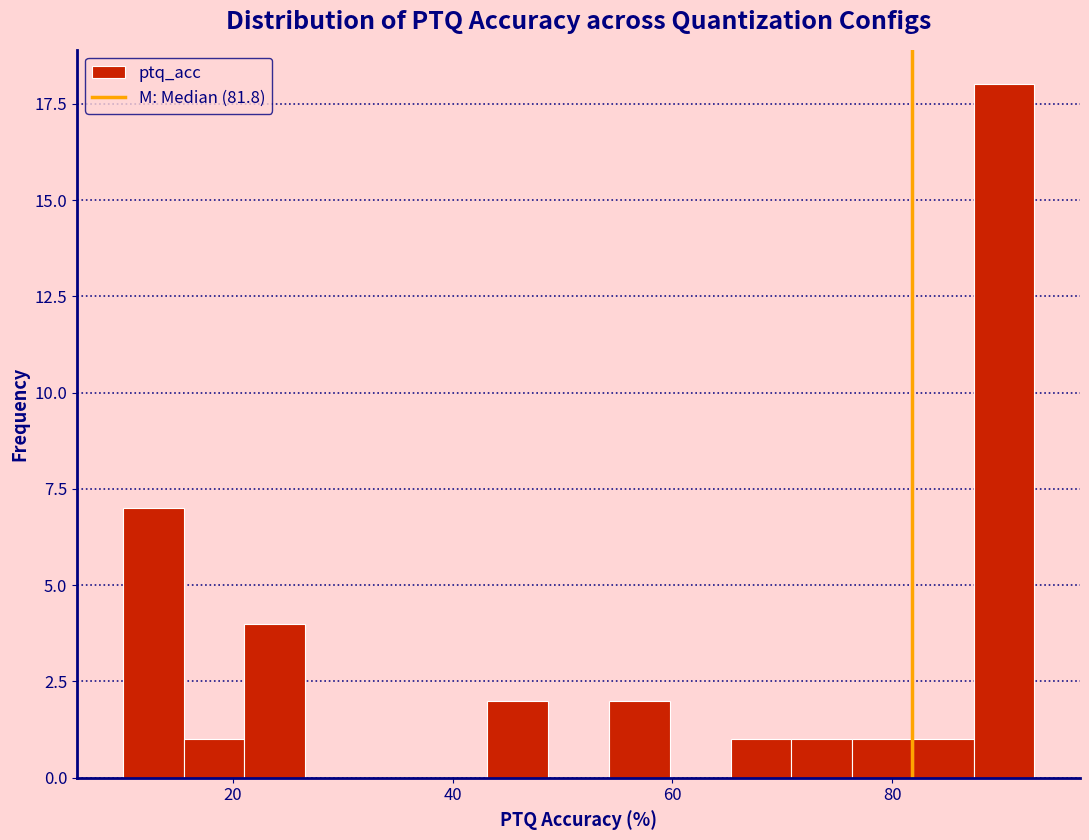

Around what value on the x-axis is the tallest bar? Give the approximate position of its centre, as read against the axis.

90